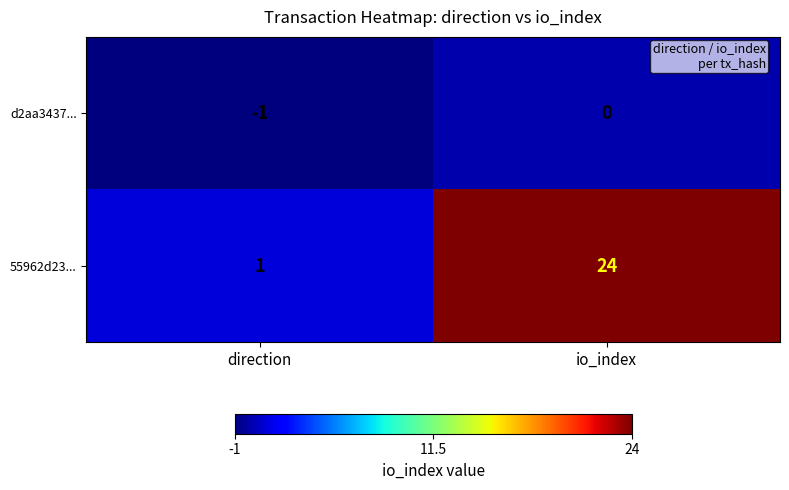

Reading right to left, list all the values displayed in this chart.

d2aa3437...: io_index=0	direction=-1
55962d23...: io_index=24	direction=1